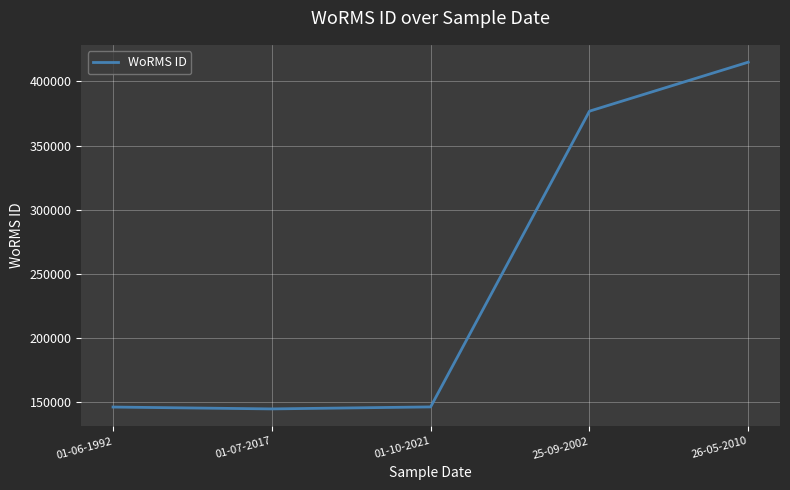

Which category has the highest value across all series?

26-05-2010